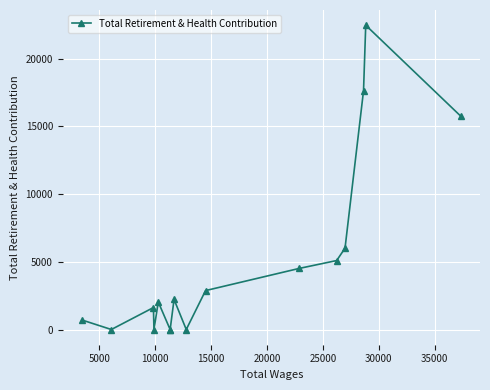

What is the difference between the second highest and second lowest values?

17643